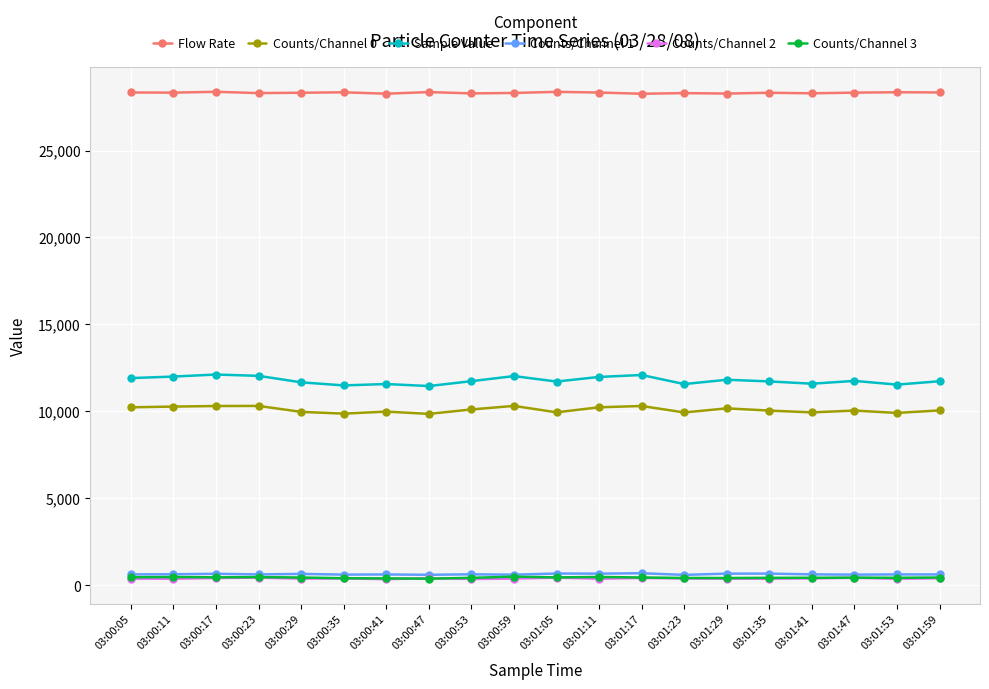

True or false: Counts/Channel 1 and Flow Rate intersect in this chart.

False